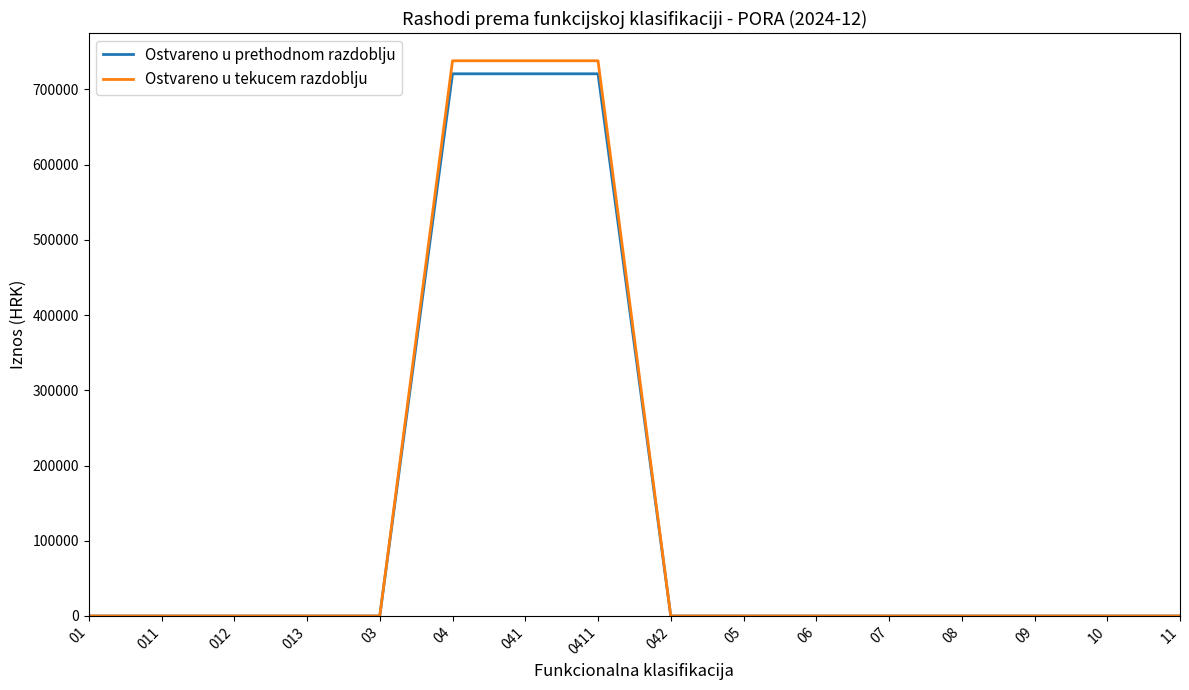

At how many categories does at least one series exceed 32317?

3